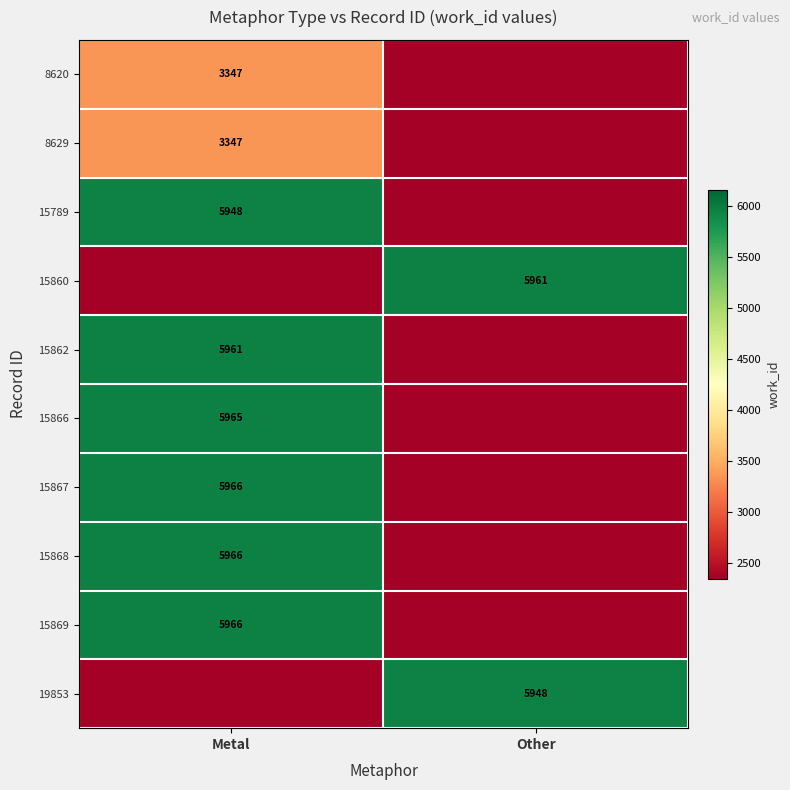

The value of 15867 at Metal is 1650. True or false?

False